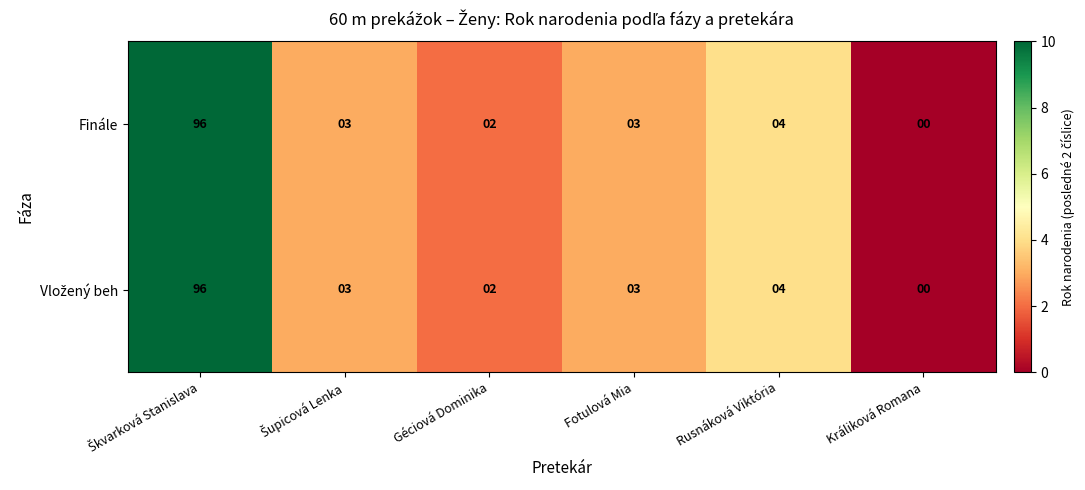

At which label is Finále closest to 48?

Rusnáková Viktória